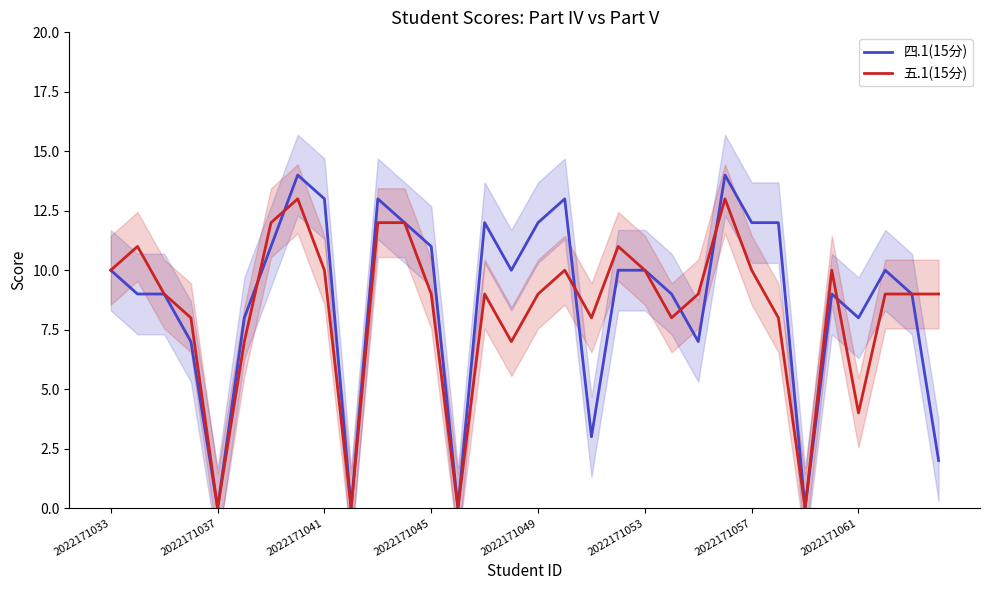

What is the maximum value for 四.1(15分)?

14